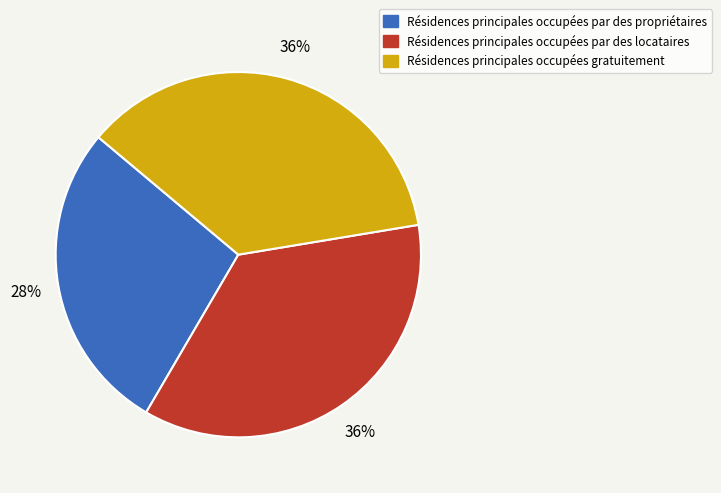

Which slice is the smallest?

Résidences principales occupées par des propriétaires